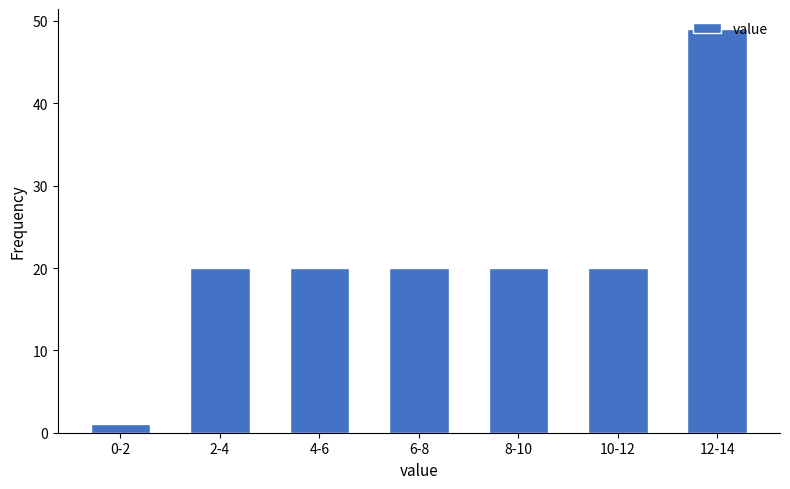

What is the greatest value displayed?

49